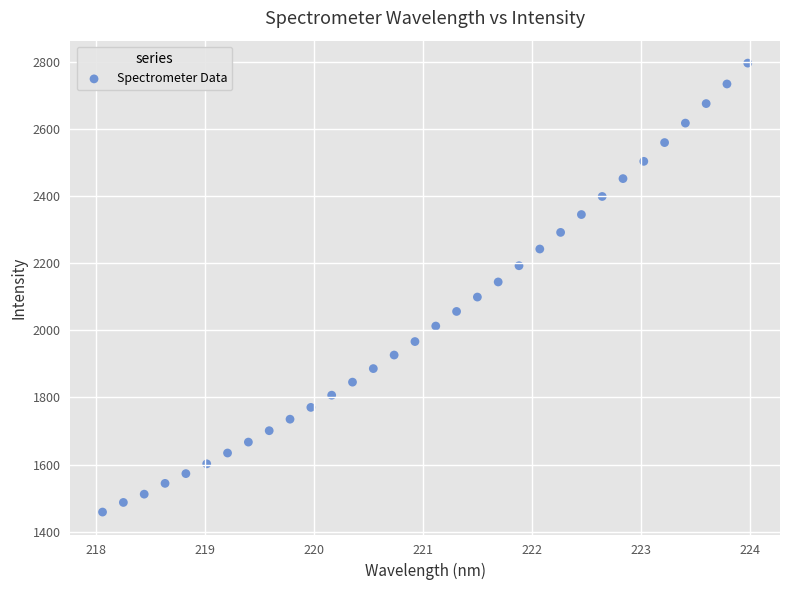

What is the range of X values (max minus min)?

5.9